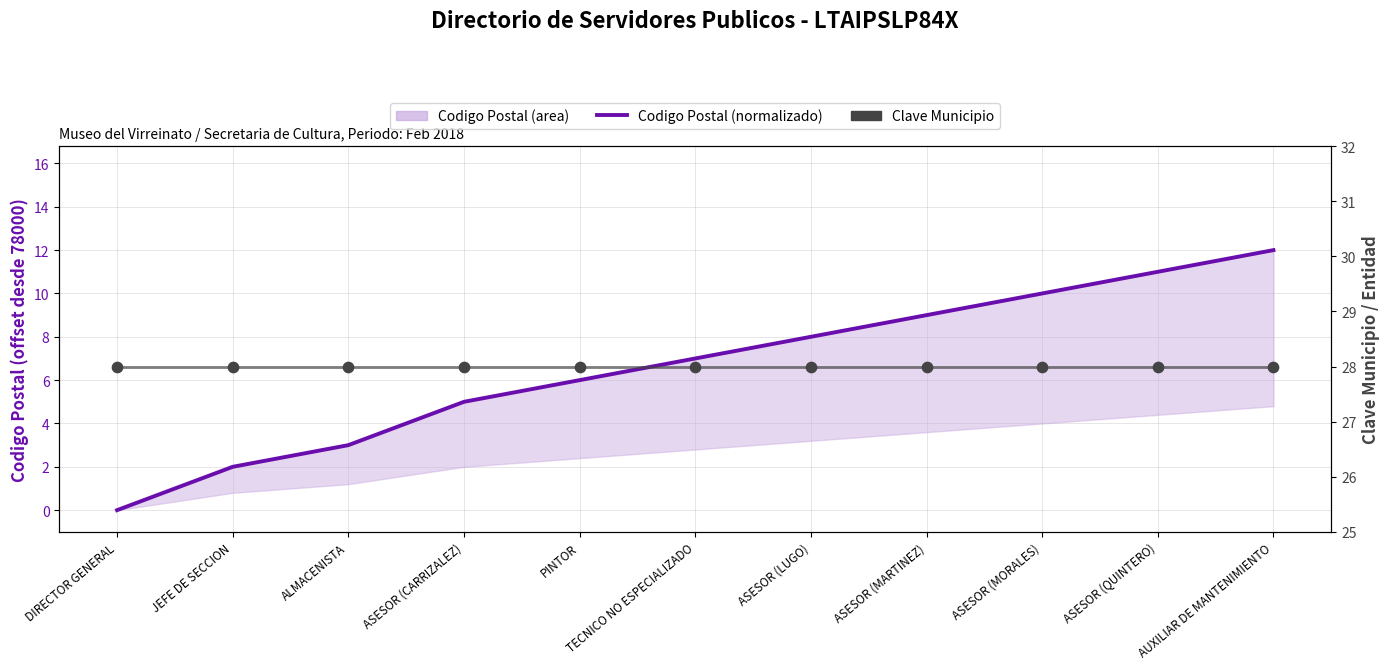

At which category is the sum across all series the highest?

AUXILIAR DE MANTENIMIENTO